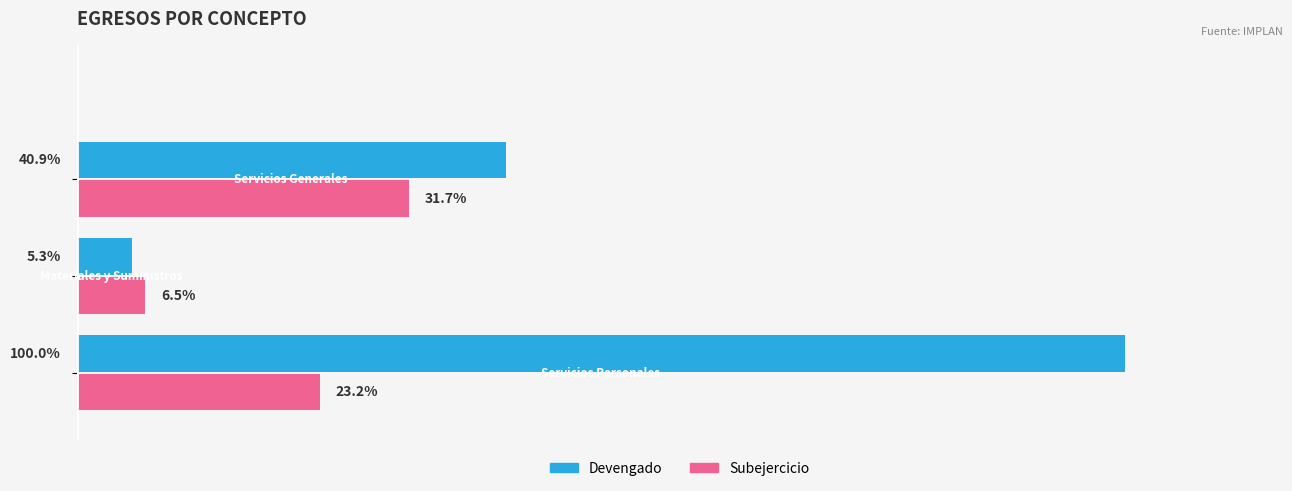

Which series has the largest total across all categories?

Devengado